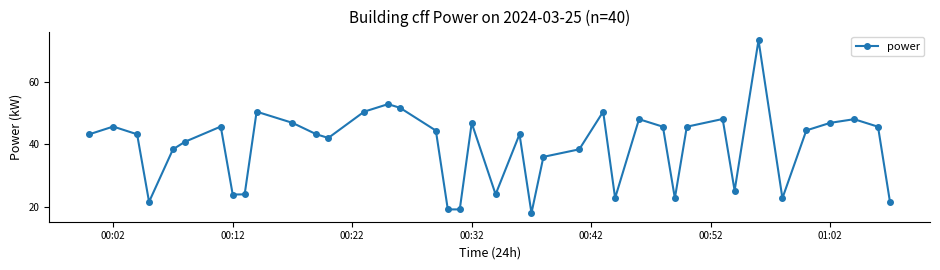

What is the minimum value shown in the chart?

18.1